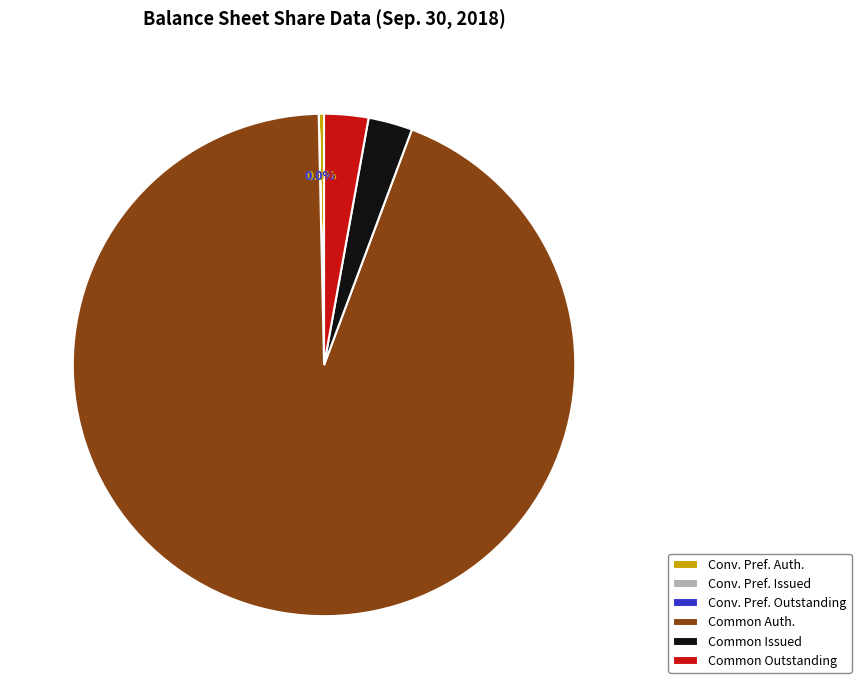

Which has a higher value, Common Issued or Conv. Pref. Auth.?

Common Issued